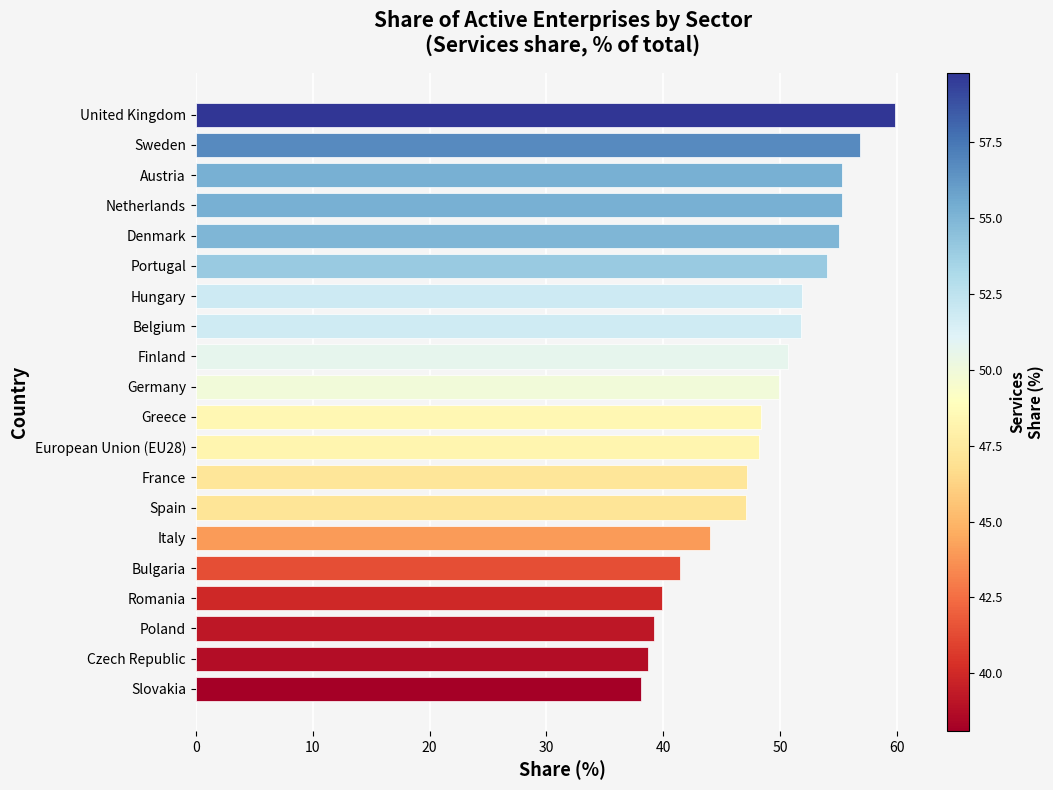

How many distinct data groups are displayed?

1